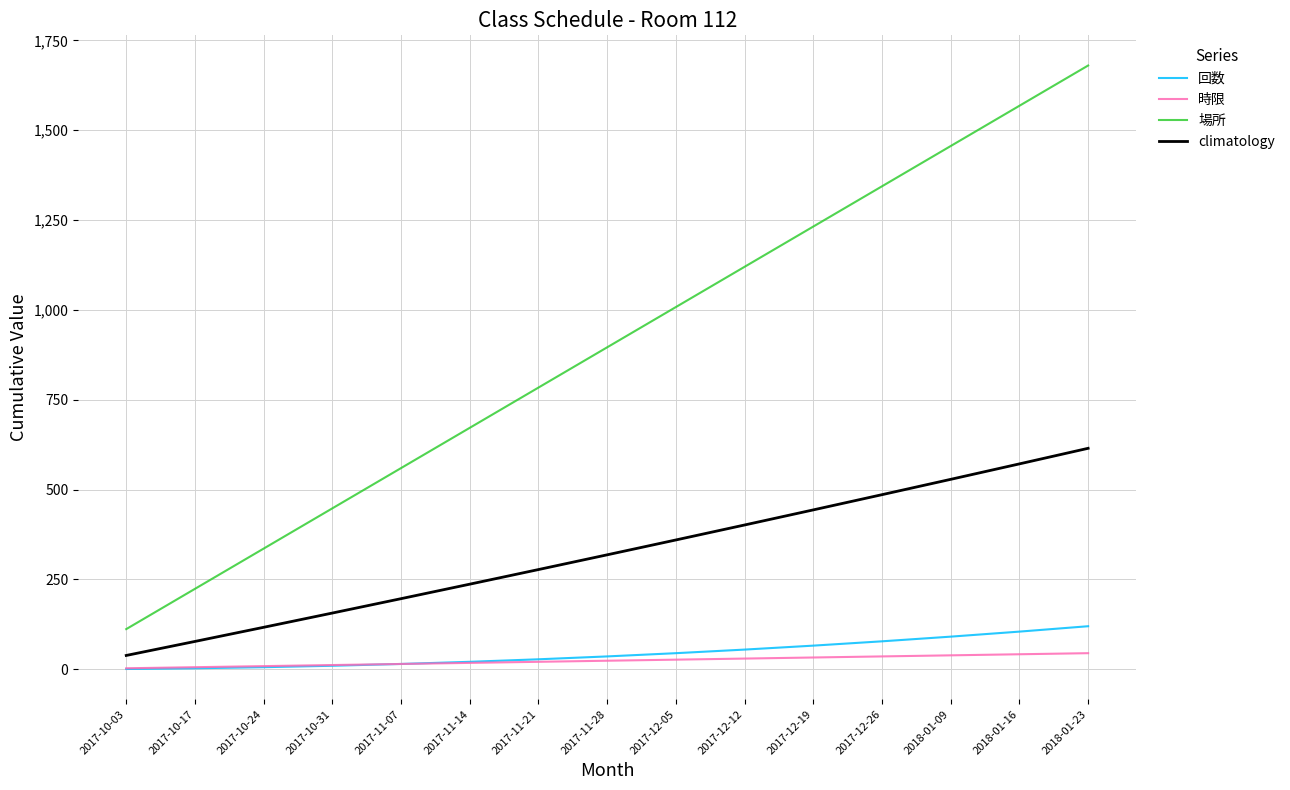

Is the value of 場所 at 2018-01-23 greater than the value of 時限 at 2017-10-03?

Yes